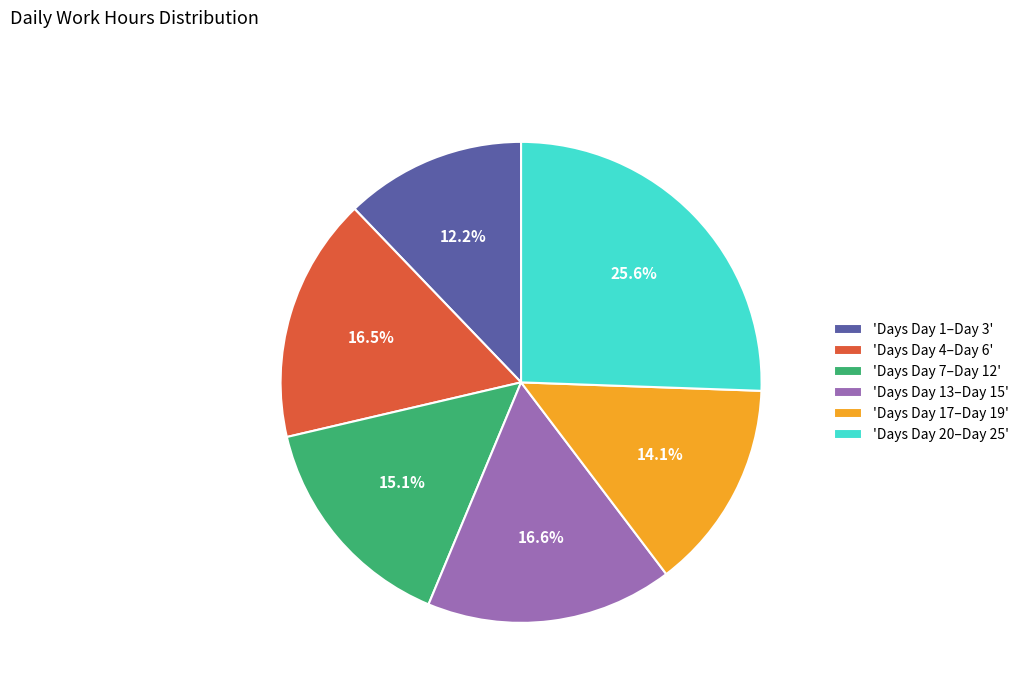

Between 'Days Day 4–Day 6' and 'Days Day 1–Day 3', which is larger?

'Days Day 4–Day 6'